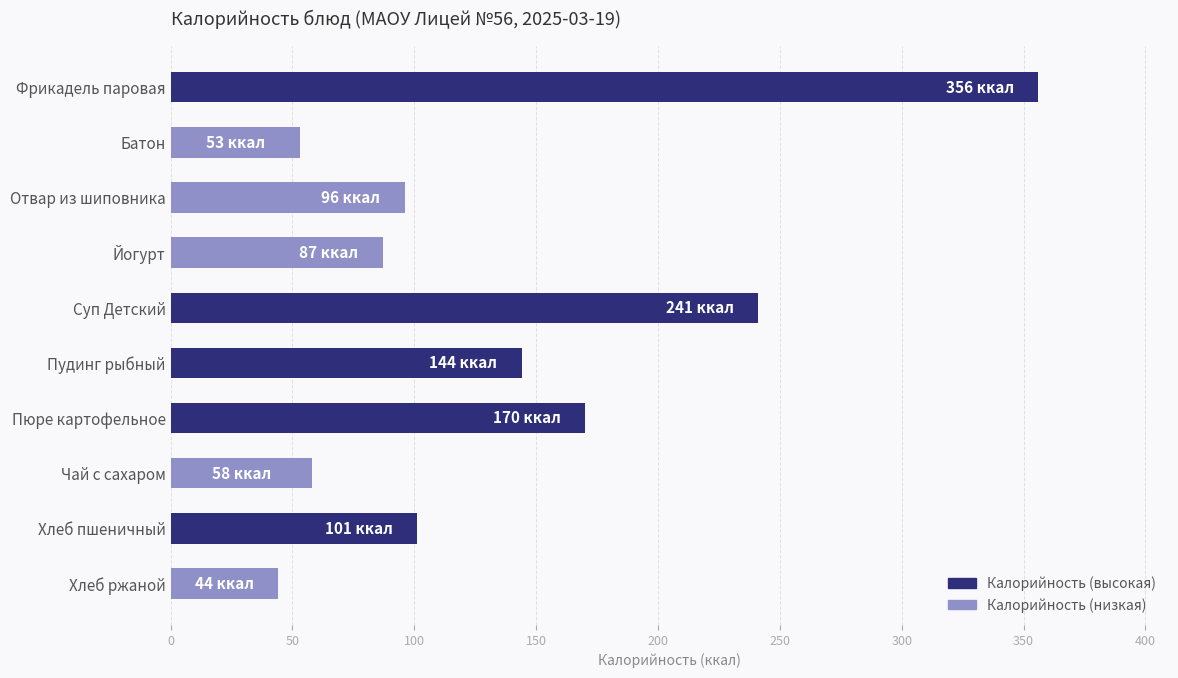

What is the value of the 10th bar from the top?

44